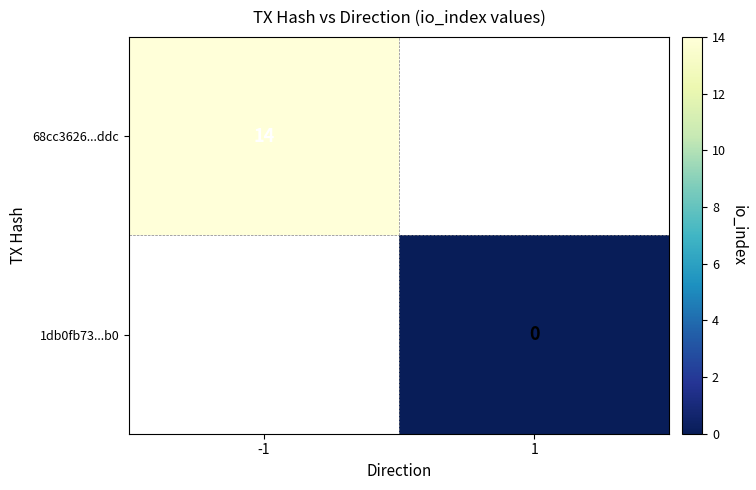

What is the greatest value displayed?

14.0